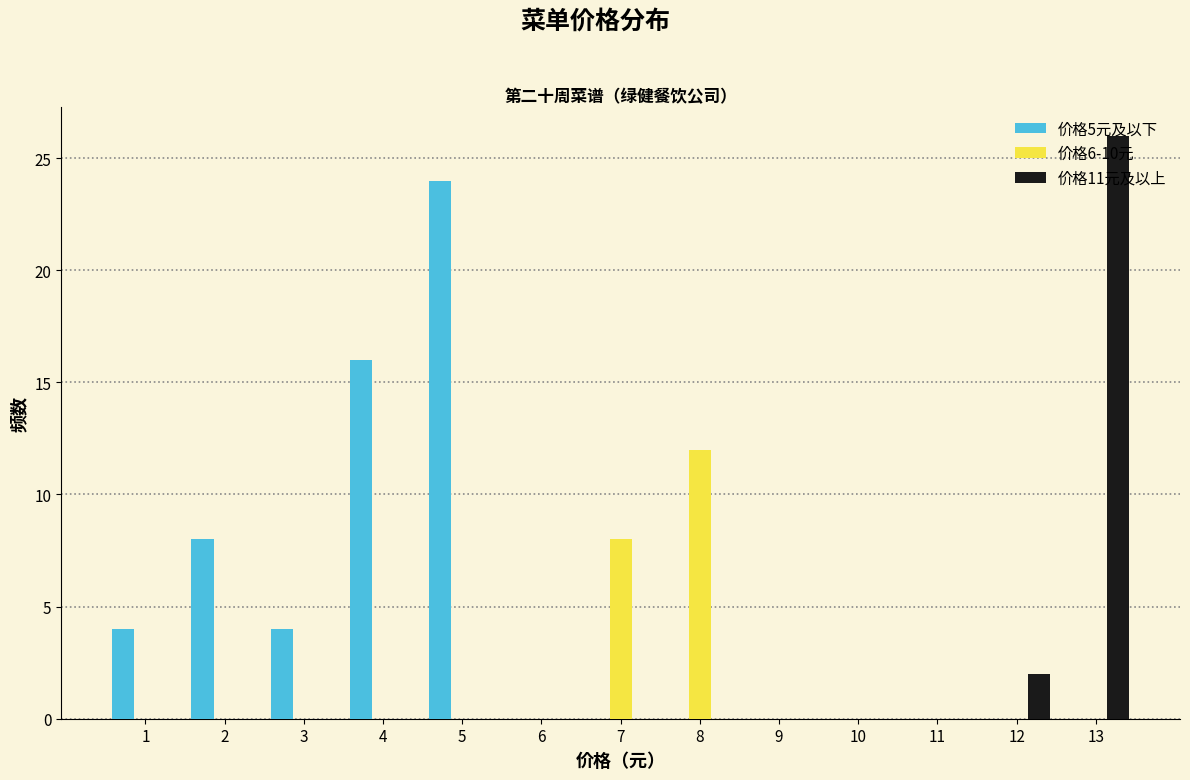

Reading left to right, transcribe this chart: for each range on the x-axis, give the height of each series' bar. The values are not printed on the chart, so give them approximately, as read against the axis.

0.5 to 1.5: 价格5元及以下=4	价格6-10元=0	价格11元及以上=0
1.5 to 2.5: 价格5元及以下=8	价格6-10元=0	价格11元及以上=0
2.5 to 3.5: 价格5元及以下=4	价格6-10元=0	价格11元及以上=0
3.5 to 4.5: 价格5元及以下=16	价格6-10元=0	价格11元及以上=0
4.5 to 5.5: 价格5元及以下=24	价格6-10元=0	价格11元及以上=0
5.5 to 6.5: 价格5元及以下=0	价格6-10元=0	价格11元及以上=0
6.5 to 7.5: 价格5元及以下=0	价格6-10元=8	价格11元及以上=0
7.5 to 8.5: 价格5元及以下=0	价格6-10元=12	价格11元及以上=0
8.5 to 9.5: 价格5元及以下=0	价格6-10元=0	价格11元及以上=0
9.5 to 10.5: 价格5元及以下=0	价格6-10元=0	价格11元及以上=0
10.5 to 11.5: 价格5元及以下=0	价格6-10元=0	价格11元及以上=0
11.5 to 12.5: 价格5元及以下=0	价格6-10元=0	价格11元及以上=2
12.5 to 13.5: 价格5元及以下=0	价格6-10元=0	价格11元及以上=26